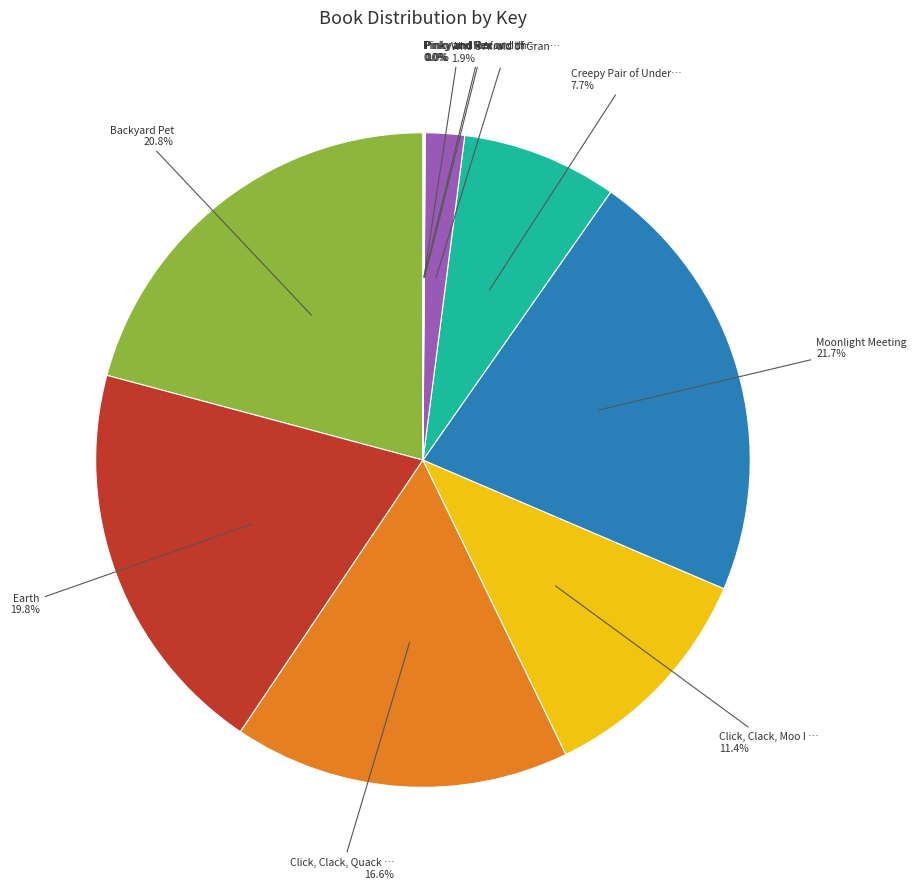

Is there a majority slice in this chart?

No